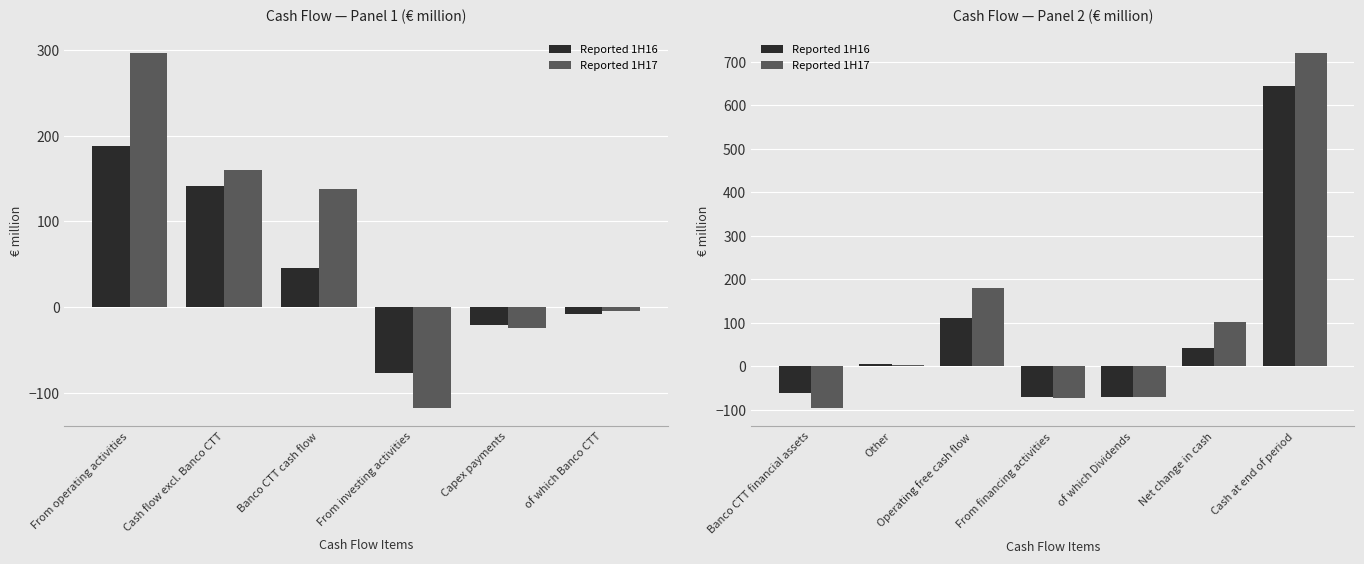

How many groups of bars are there?

7